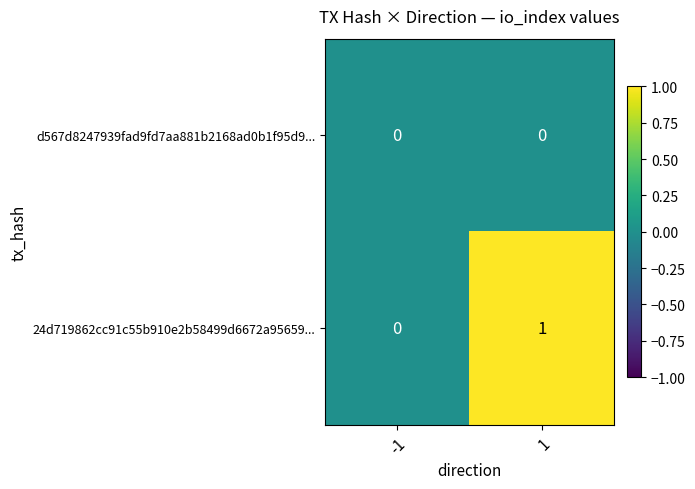

How many categories are shown in the chart?

2